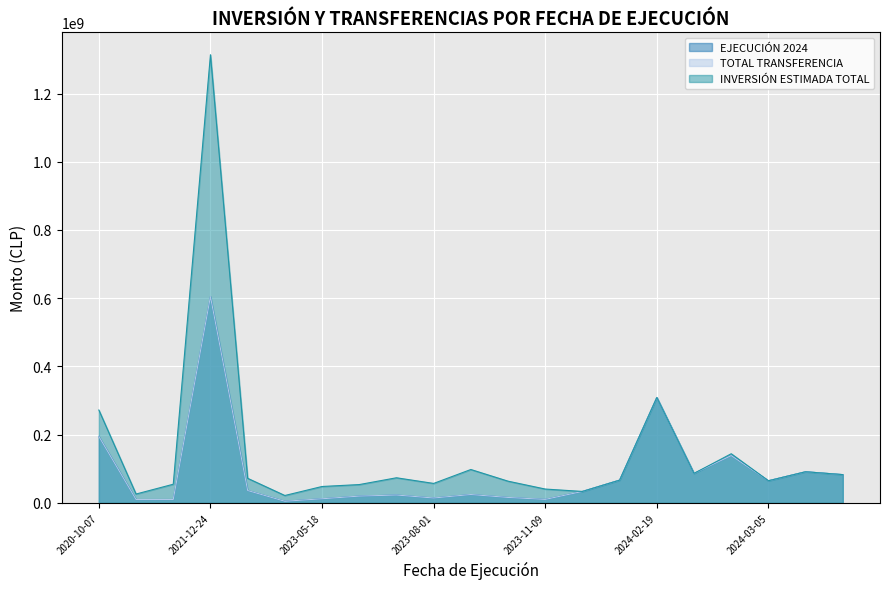

How many interior local valleys does the INVERSIÓN ESTIMADA TOTAL series have?

6